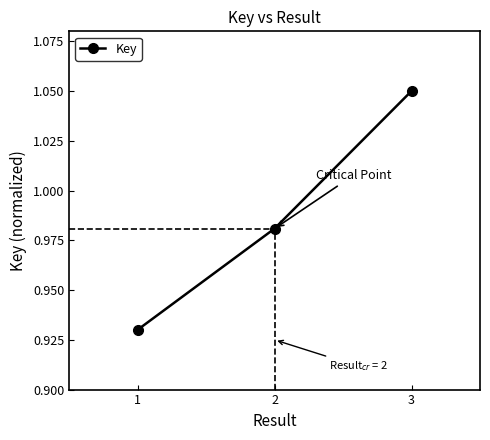

Between 3 and 2, which is larger?

3